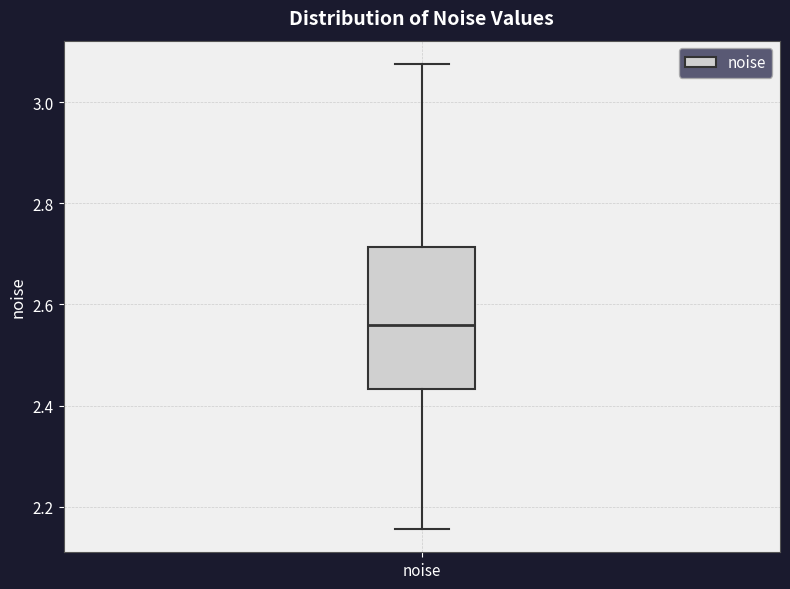

Transcribe this box plot: give where the median line is, the range the box spans, and where the two whiskers end, as read against the y-axis. The values are not printed on the chart, so give them approximately, as read against the axis.

median 2.56, box 2.44 to 2.72, whiskers 2.16 to 3.08